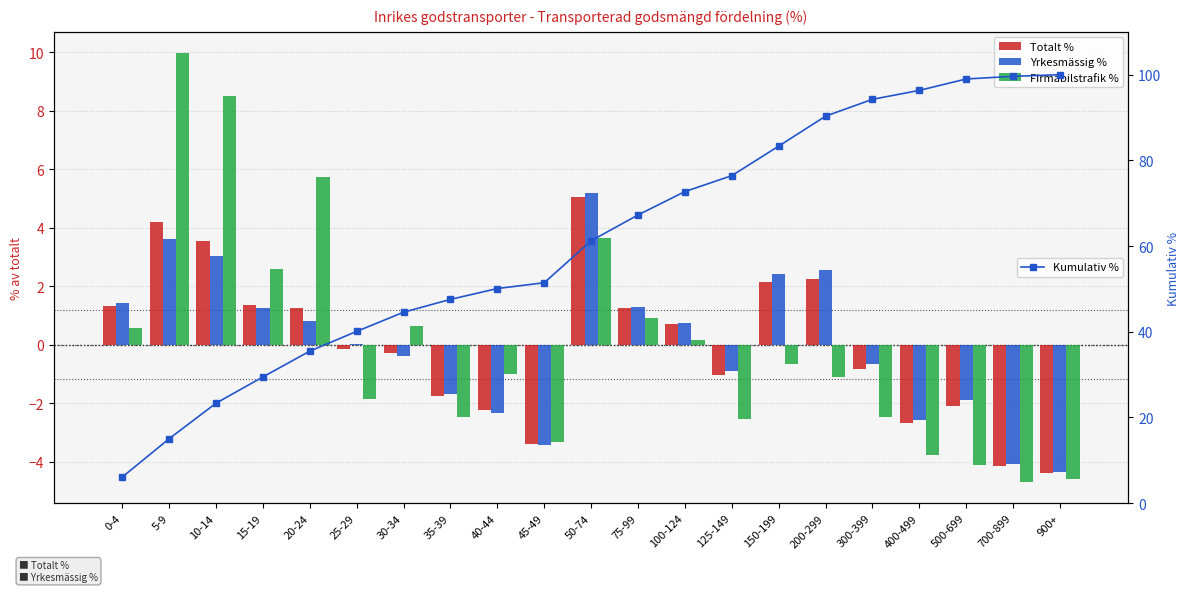

What is the sum of the Totalt % values at 400-499 and 10-14?

0.9